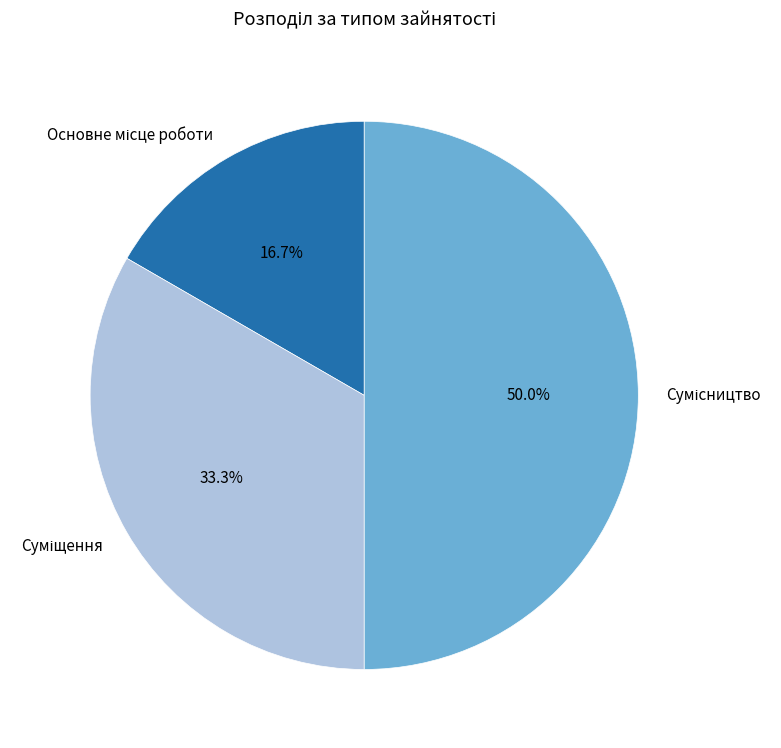

How many segments does this pie chart have?

3